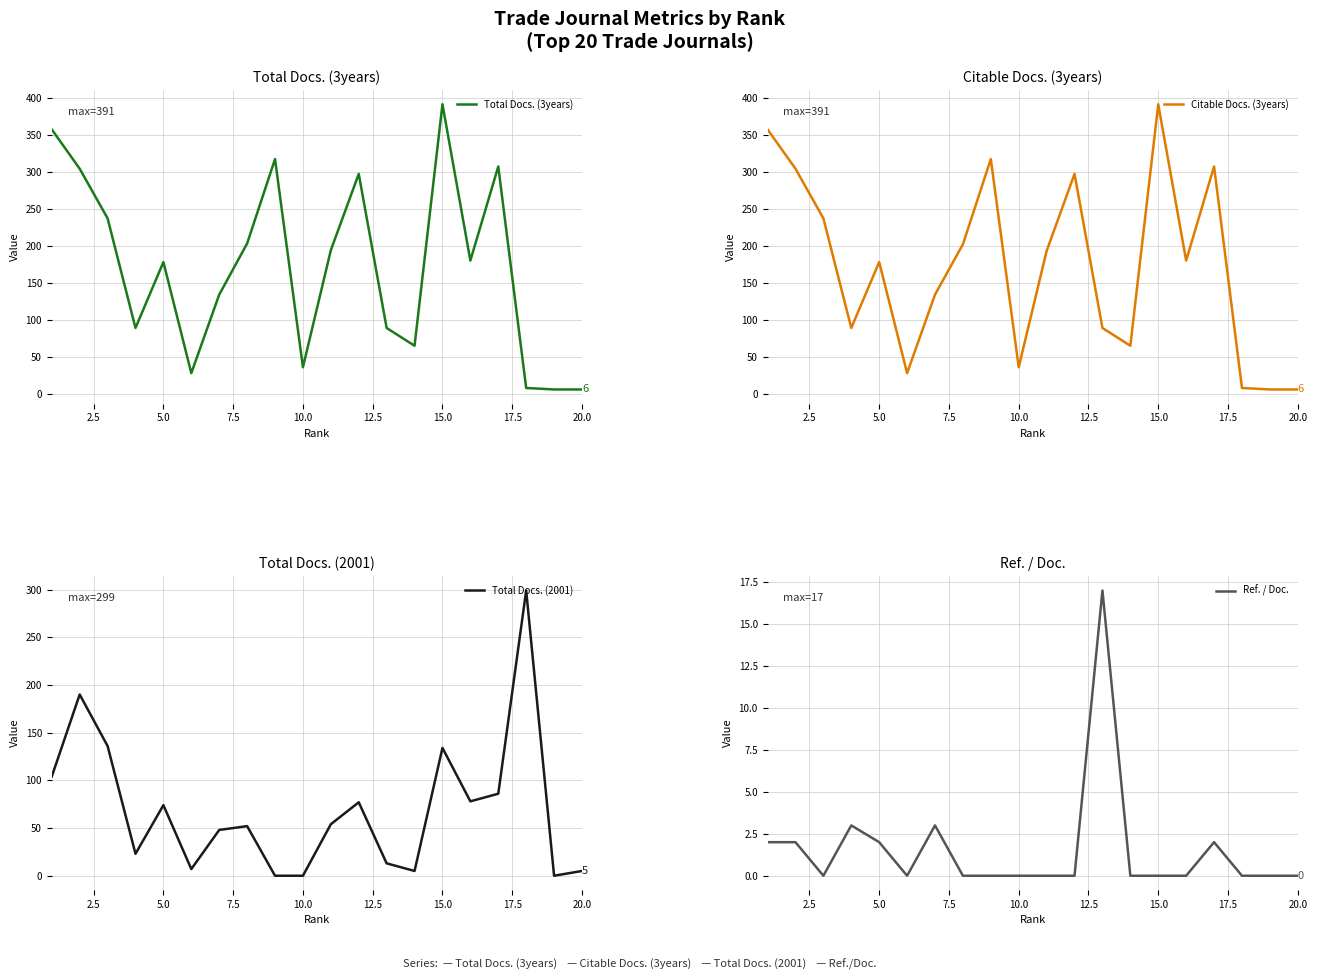

How many interior local peaks does the Ref. / Doc. series have?

4